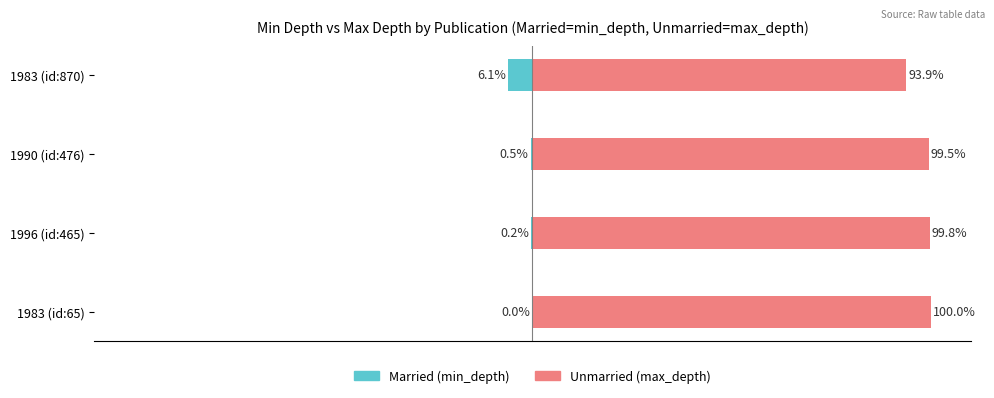

Which series has the widest spread of values?

Unmarried